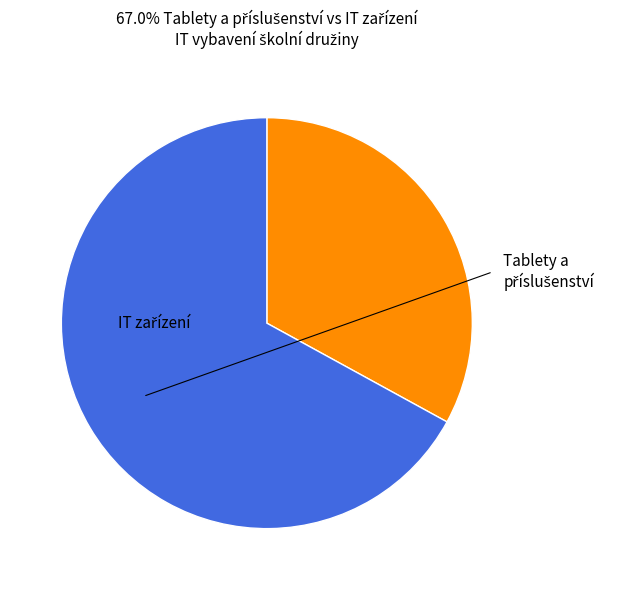

Is there a majority slice in this chart?

Yes